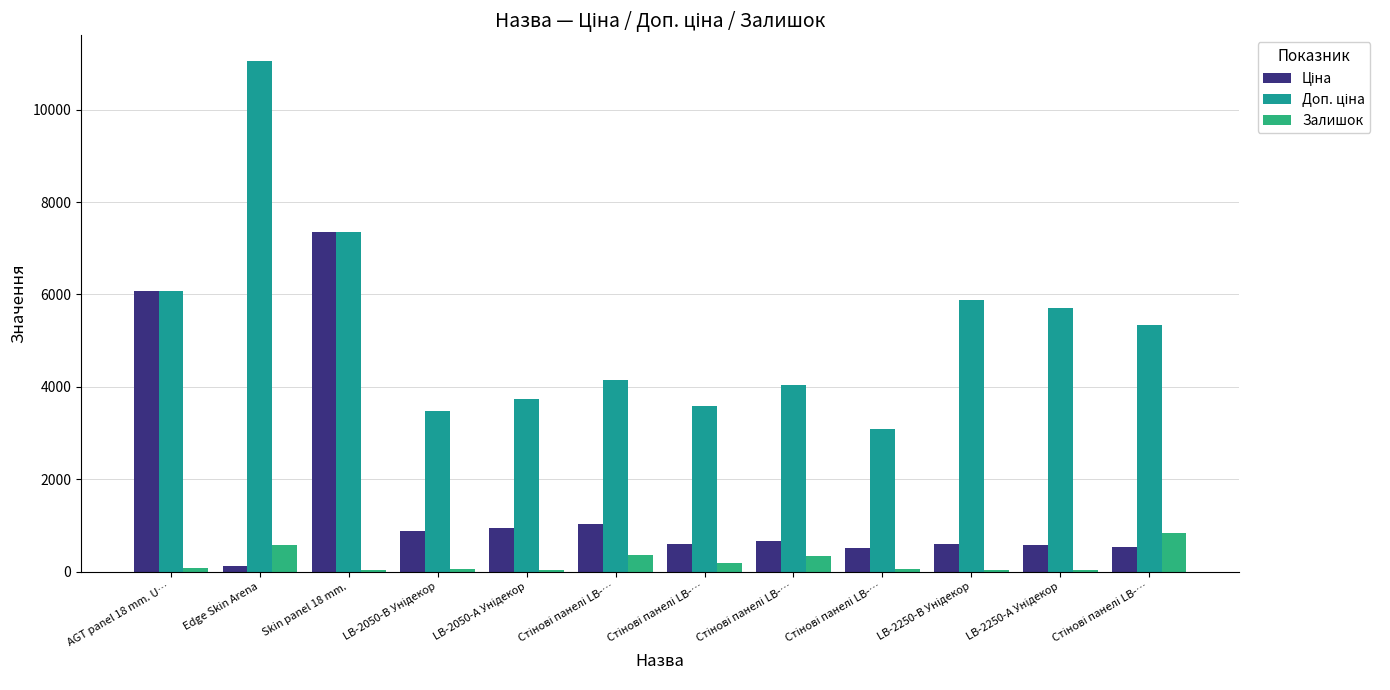

Reading left to right, list all the values displayed in this chart.

Ціна: 6067.2	110.5	7360.2	868.0	933.5	1036.5	597.8	672.7	514.7	587.3	570.9	533.5
Доп. ціна: 6067.2	11055.0	7360.2	3472.1	3734.2	4145.9	3586.7	4036.0	3088.4	5872.6	5708.9	5334.5
Залишок: 84.0	570.0	41.0	61.0	32.0	367.0	180.0	333.0	53.0	34.0	34.0	829.0